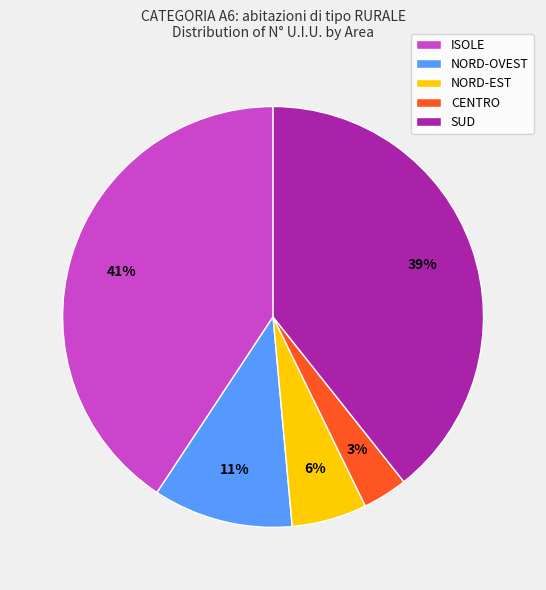

Between NORD-EST and ISOLE, which is larger?

ISOLE